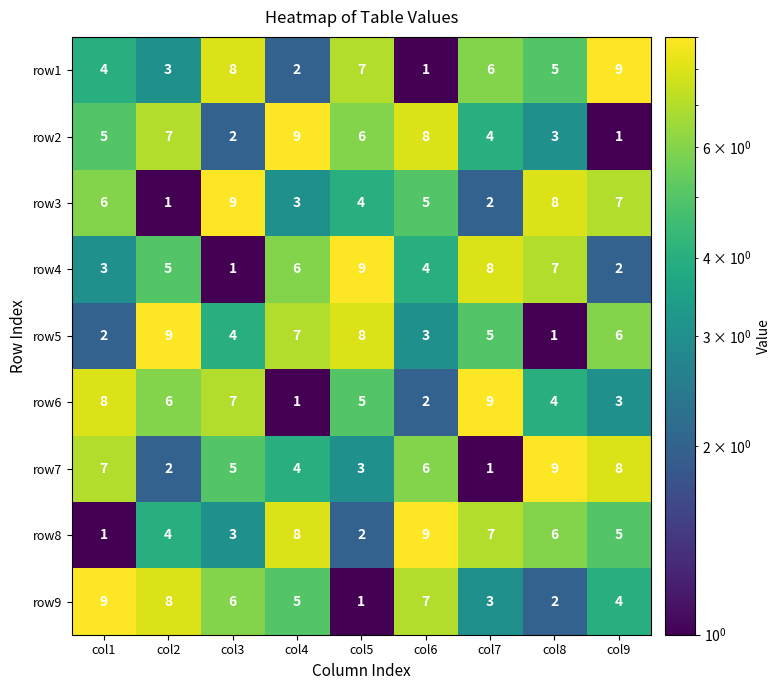

At how many categories does at least one series exceed 4?

9